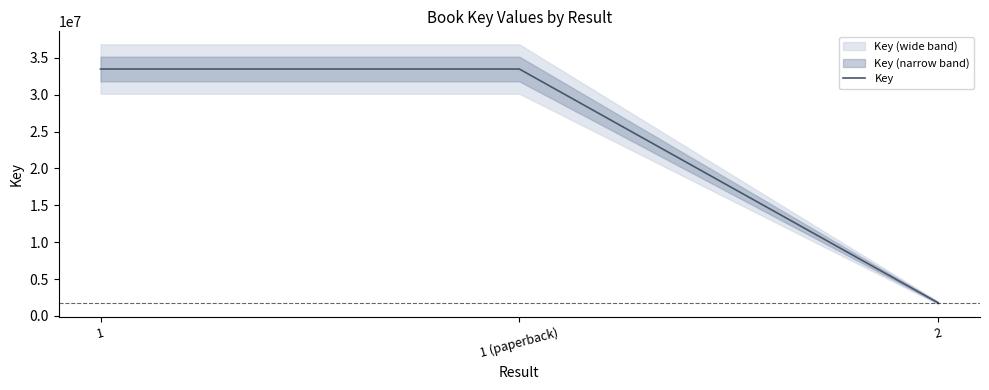

Is it true that the value at 2 is 1785912?

True